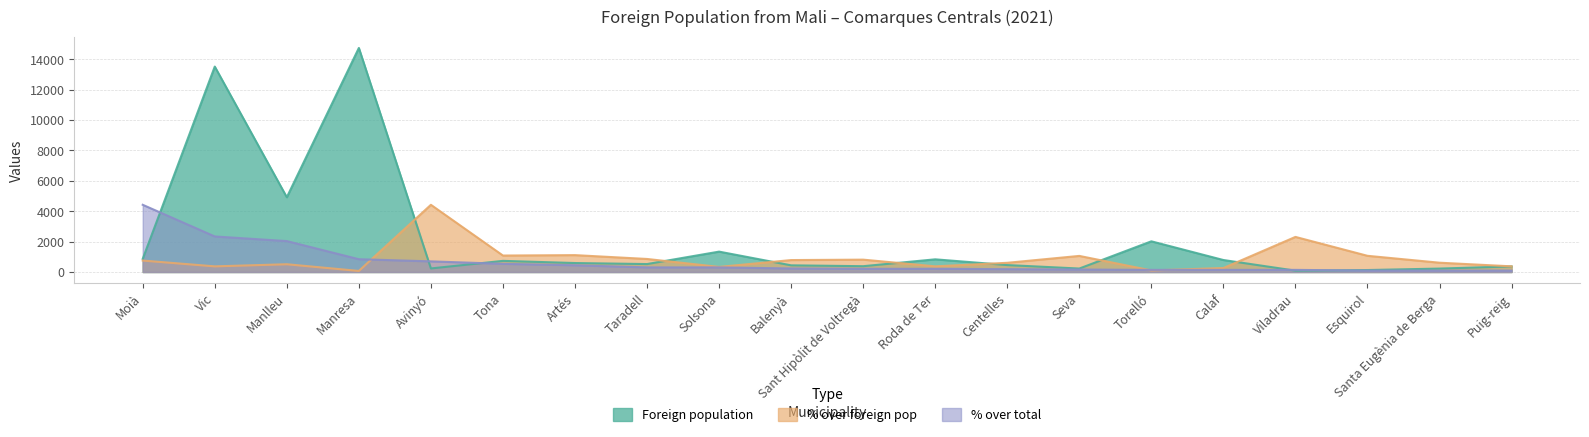

After their last crossing, which series has the higher values: Foreign population or % over total?

Foreign population